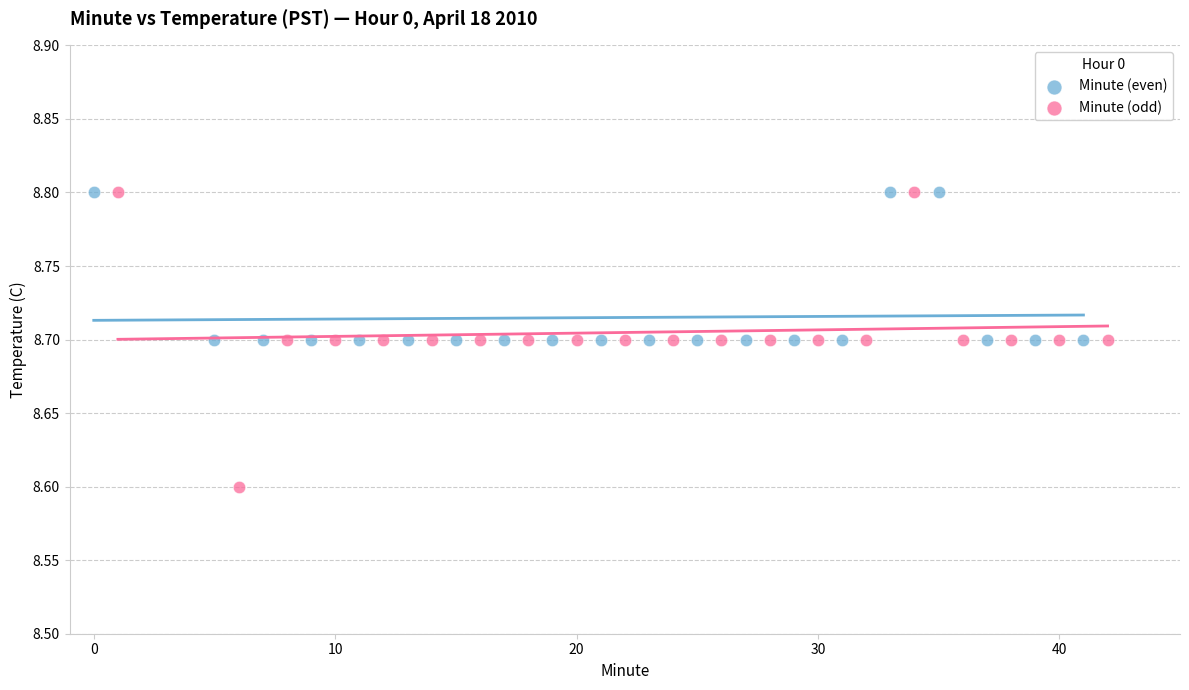

Which series has the largest Y range (max minus min)?

Minute (odd)